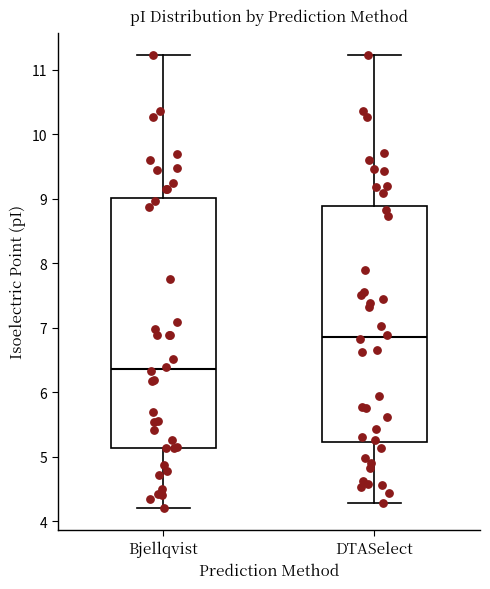

Which box has the lowest median line?

Bjellqvist